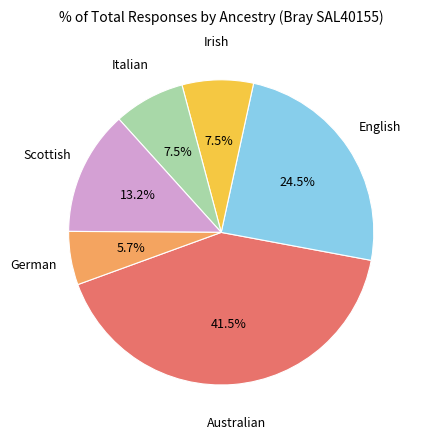

Is there a majority slice in this chart?

No